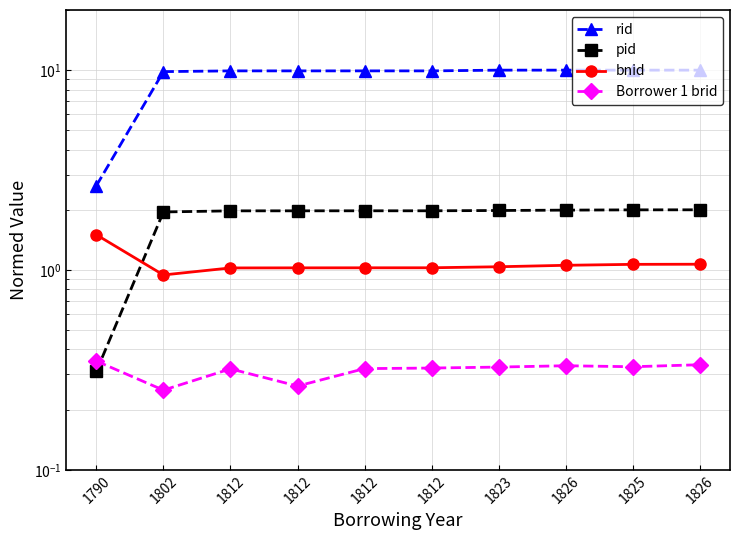

True or false: pid has more than 1 points higher than both neighbors.

False